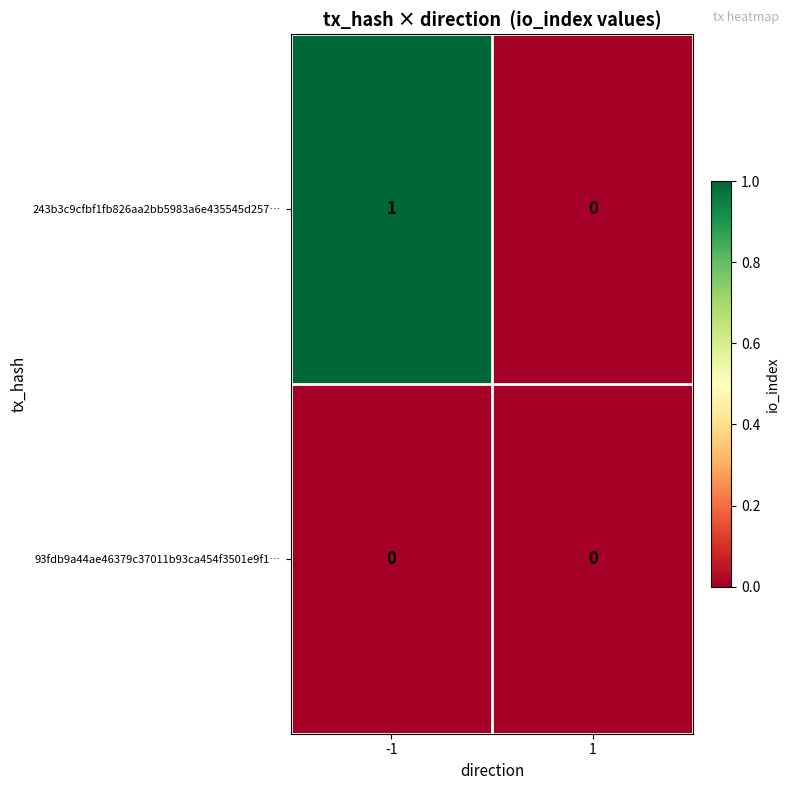

Between -1 and 1, which series saw the biggest shift?

243b3c9cfbf1fb826aa2bb5983a6e435545d257…